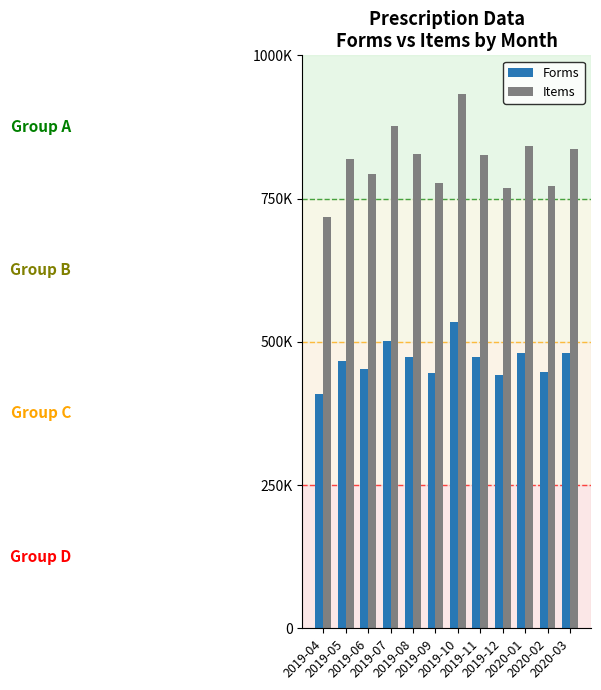

Which series has the widest spread of values?

Items